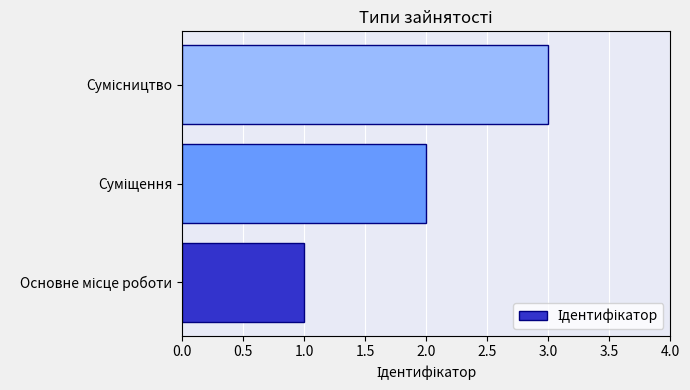

What is the average value?

2